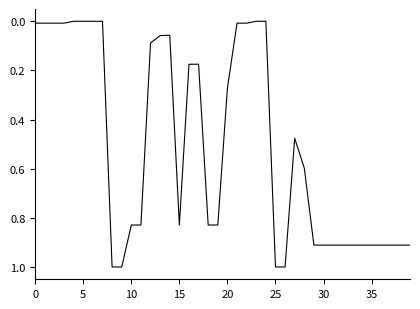

What is the greatest value displayed?

1.0